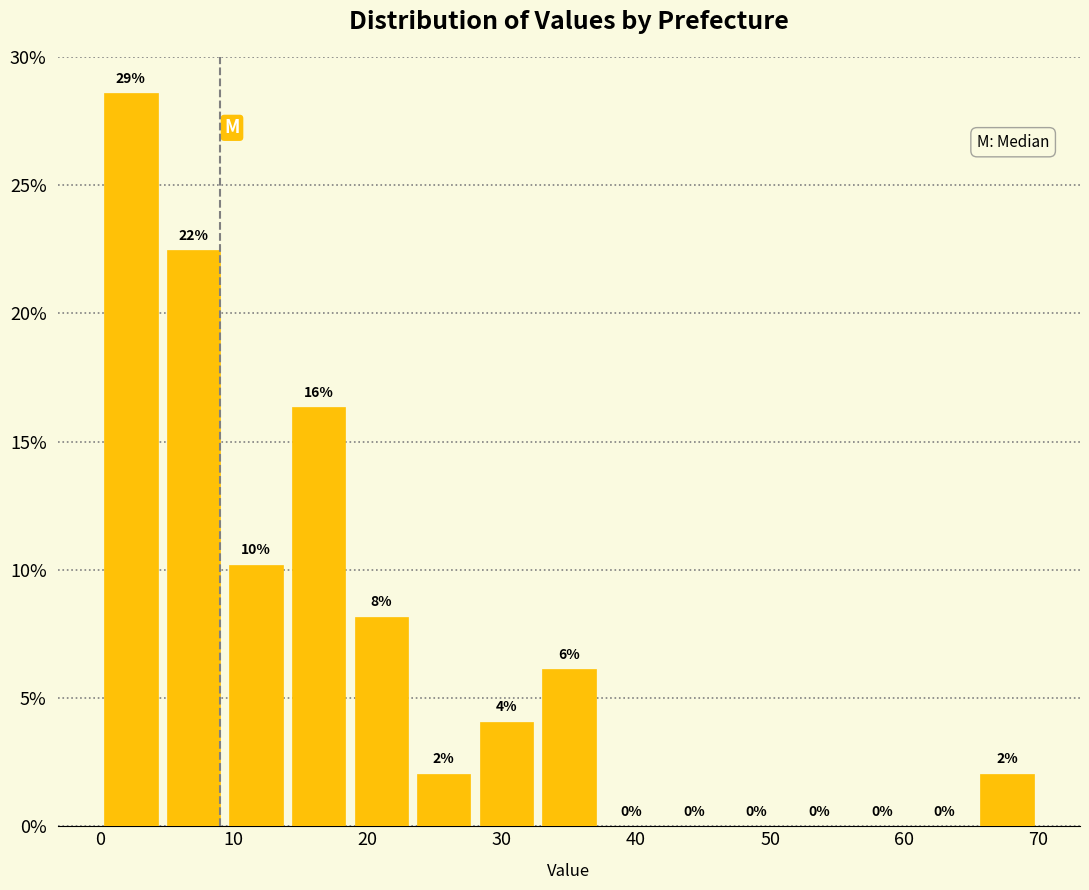

Over which range of the x-axis is the bar tallest?

0 to 5